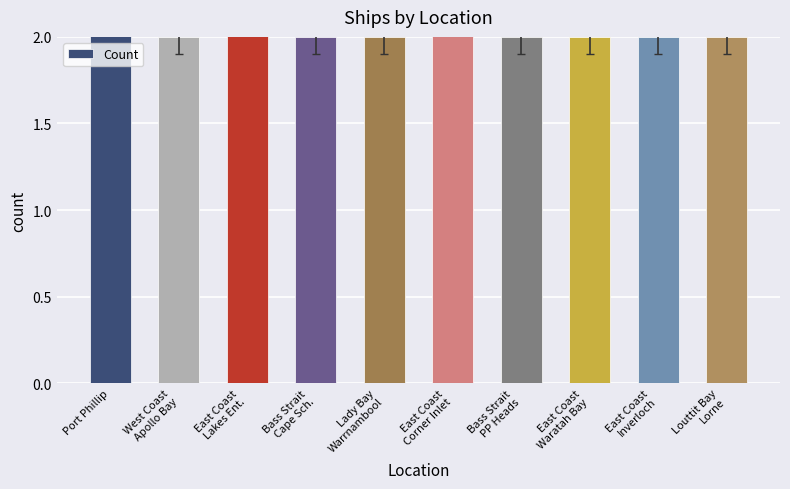

Which has a higher value, Bass Strait
Cape Sch. or East Coast
Corner Inlet?

East Coast
Corner Inlet